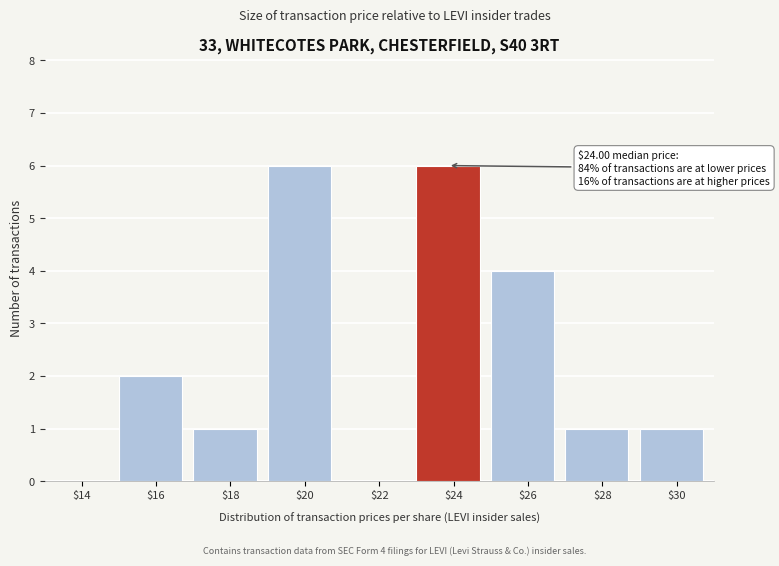

What is the maximum value shown in the chart?

6